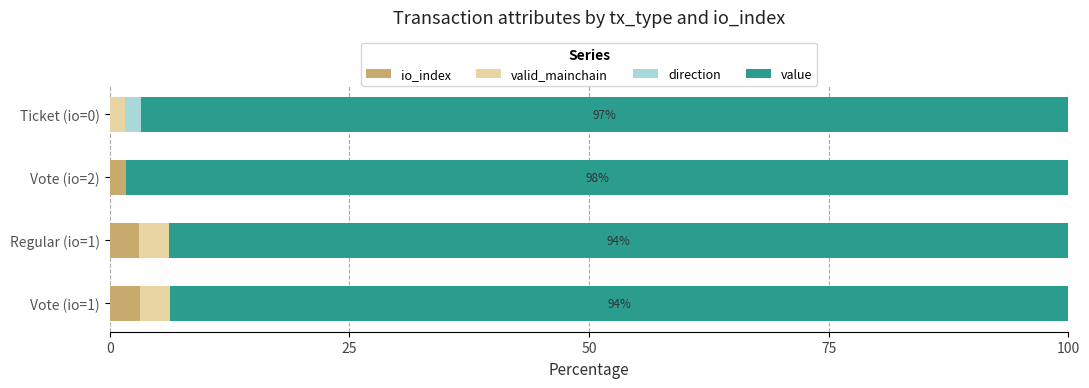

What is the total value across all series at Regular (io=1)?

100.0